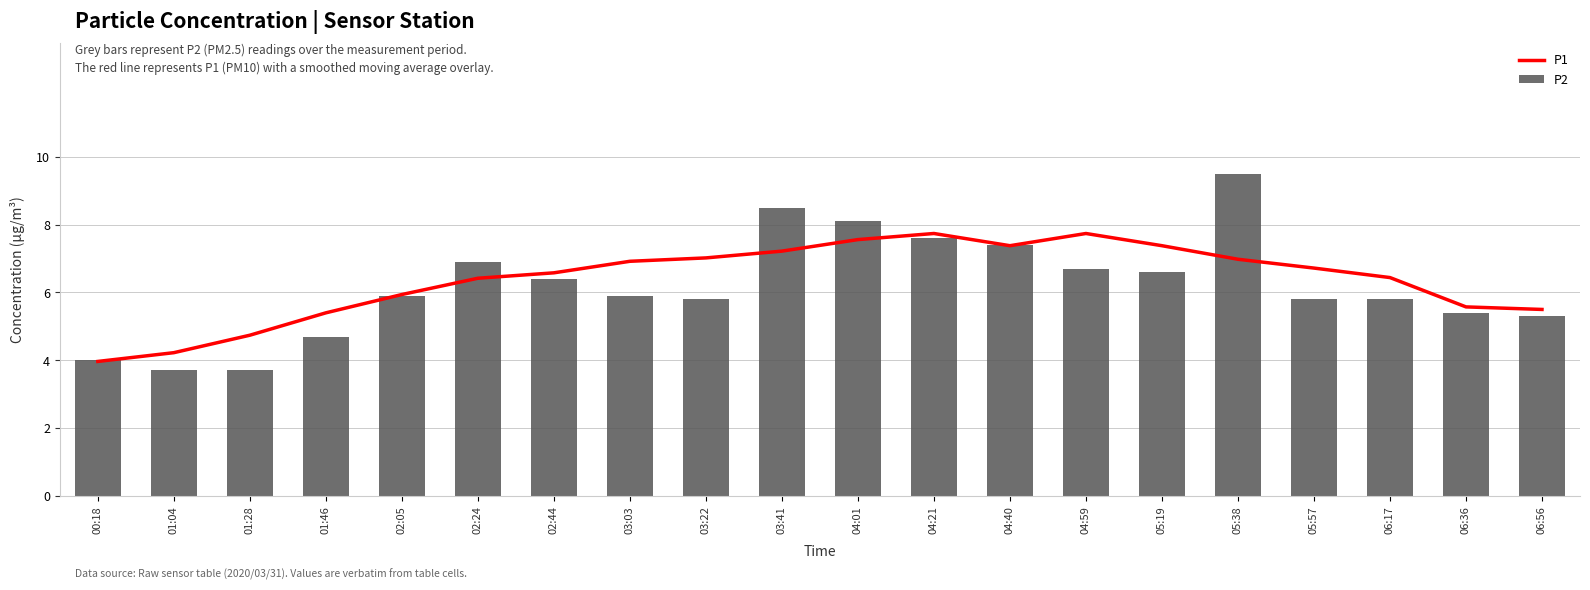

Which has a higher value, 04:40 or 05:57?

04:40